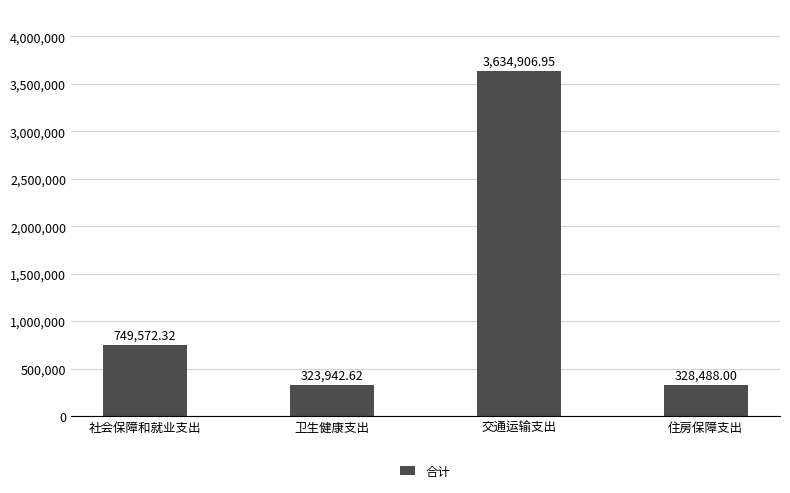

Rank the categories by value from lowest to highest.

卫生健康支出, 住房保障支出, 社会保障和就业支出, 交通运输支出